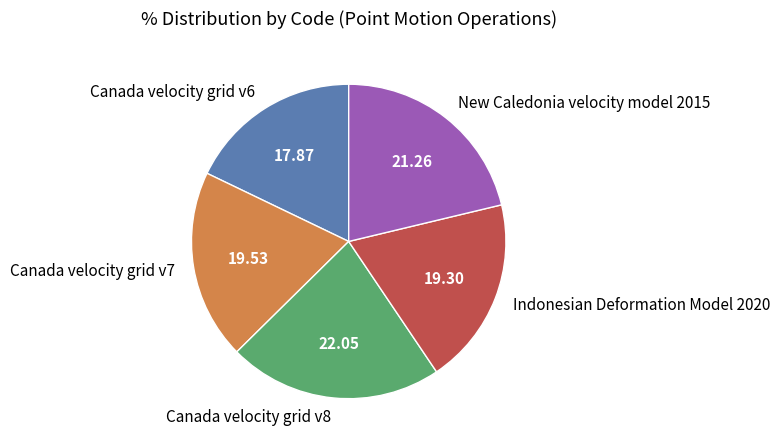

True or false: Indonesian Deformation Model 2020 accounts for 32% of the total.

False